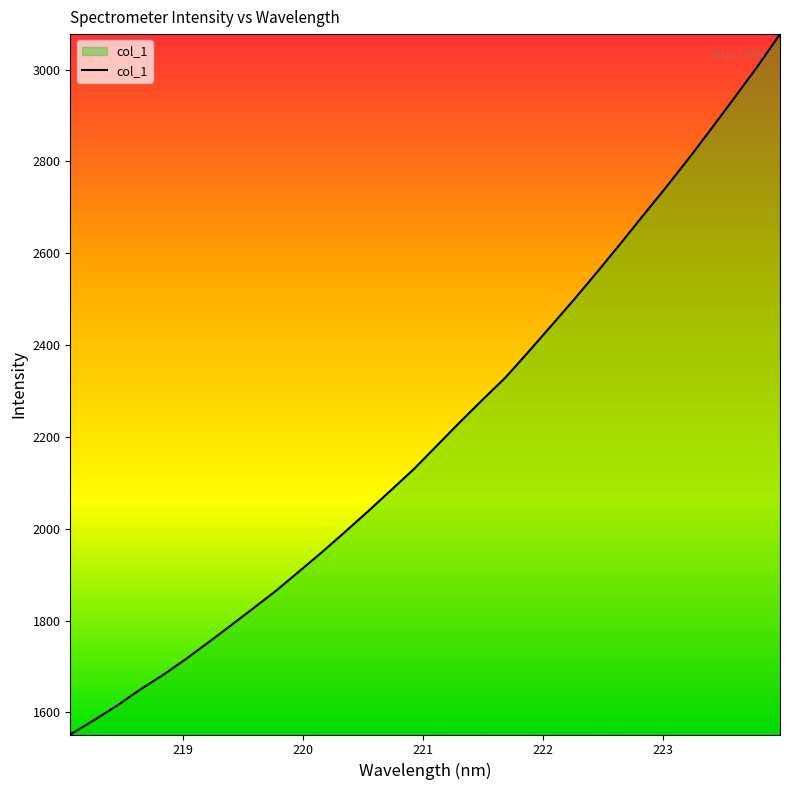

What is the maximum value shown in the chart?

3077.2